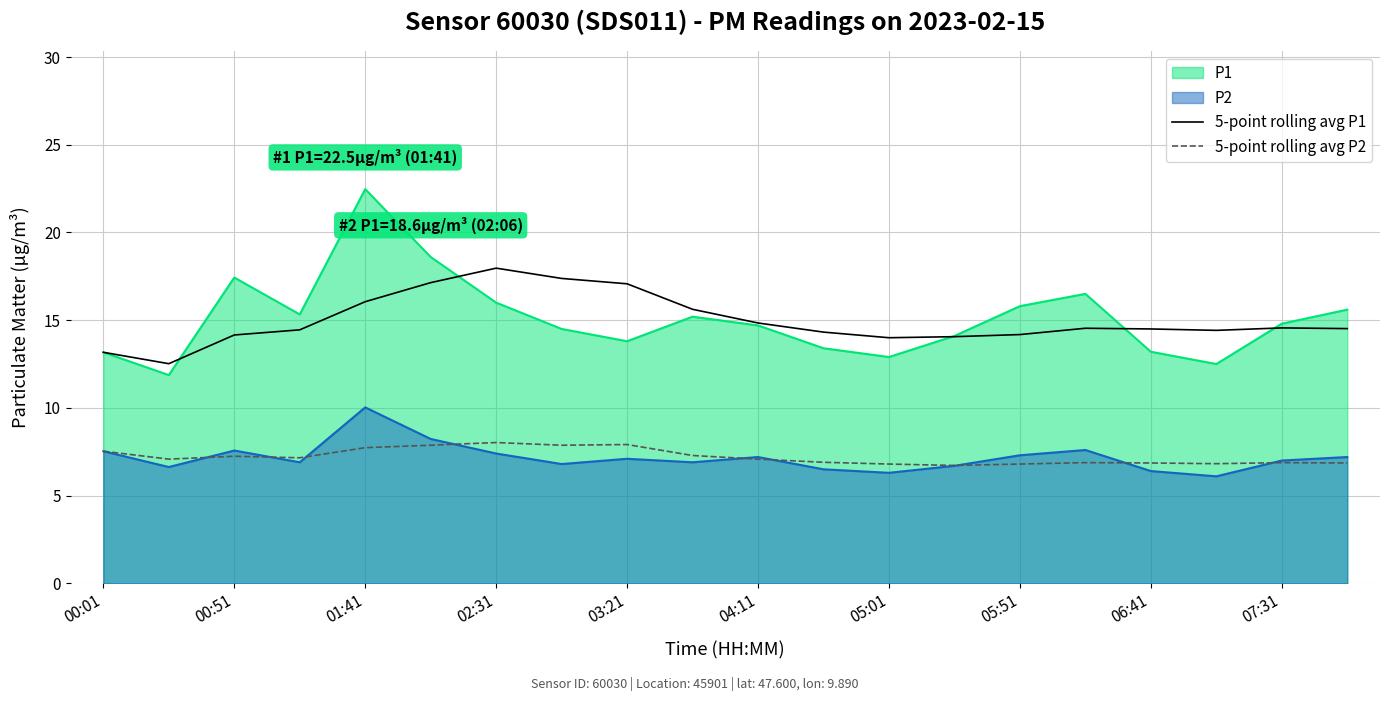

What is the value of the 5-point rolling avg P1 point at the 2nd from the left?

12.5